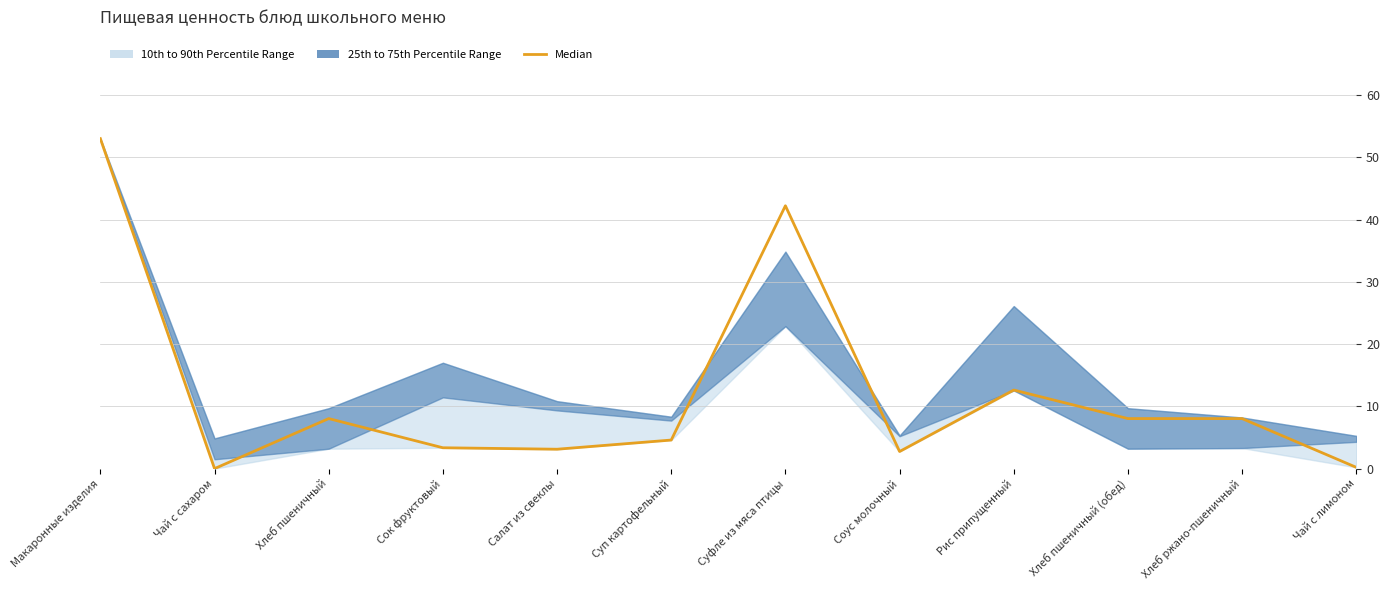

What position from the left is Хлеб ржано-пшеничный?

11